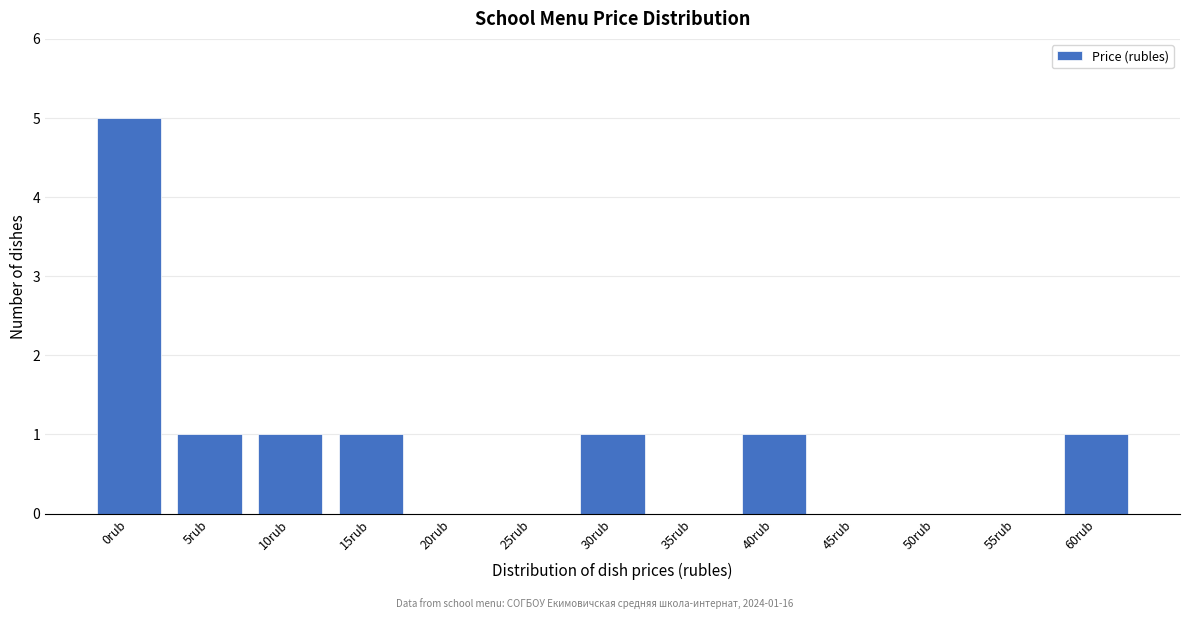

Reading right to left, transcribe all the data shown in this chart.

60rub=1	55rub=0	50rub=0	45rub=0	40rub=1	35rub=0	30rub=1	25rub=0	20rub=0	15rub=1	10rub=1	5rub=1	0rub=5